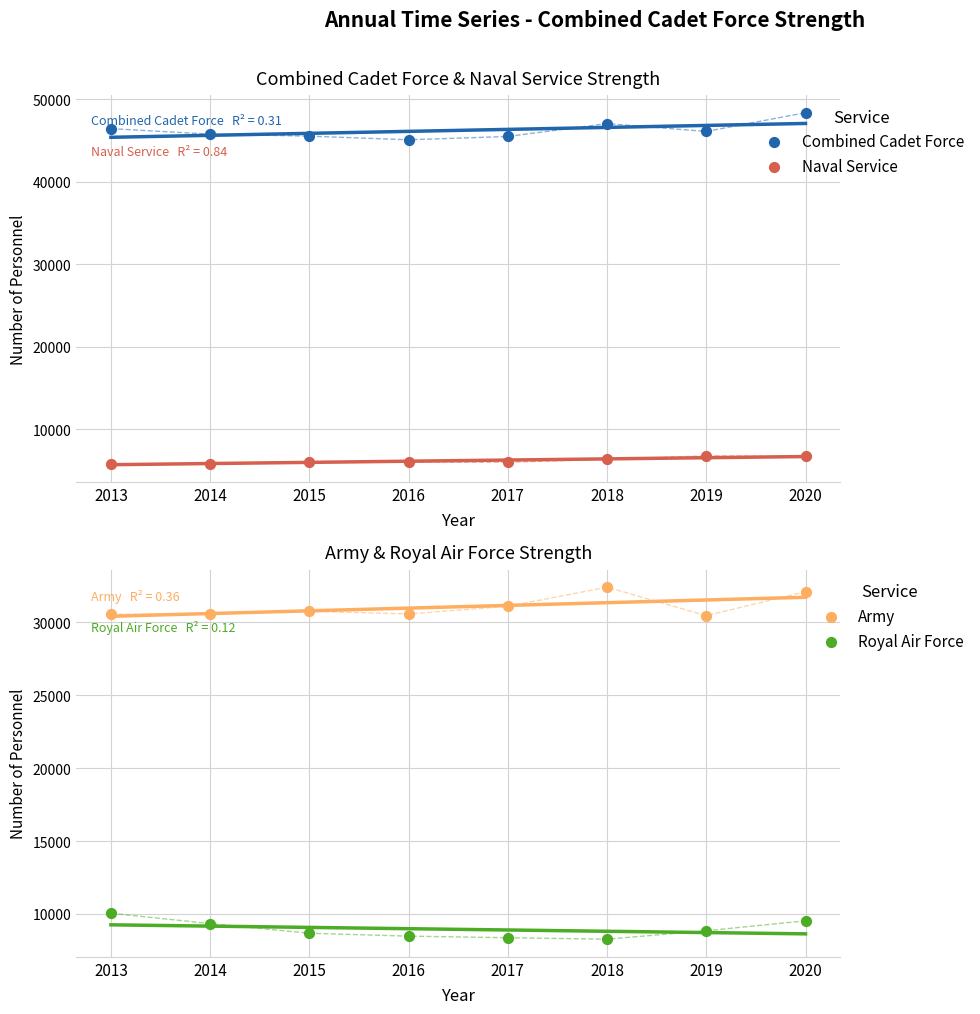

What are all the series names shown in the legend?

Combined Cadet Force, Naval Service, Army, Royal Air Force